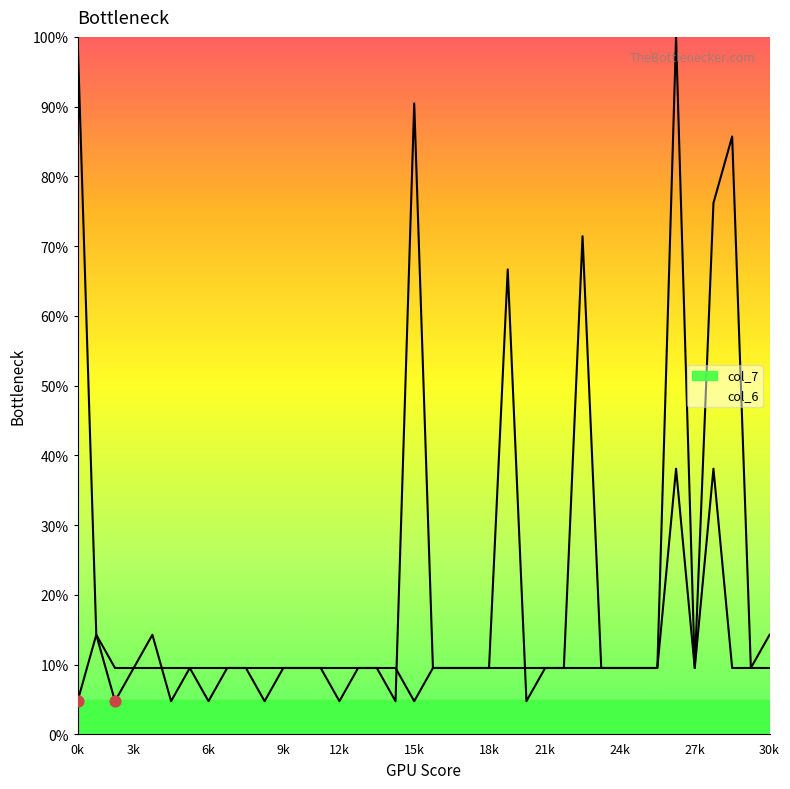

Is the value of col_7 at 2 greater than the value of col_6 at 2?

Yes